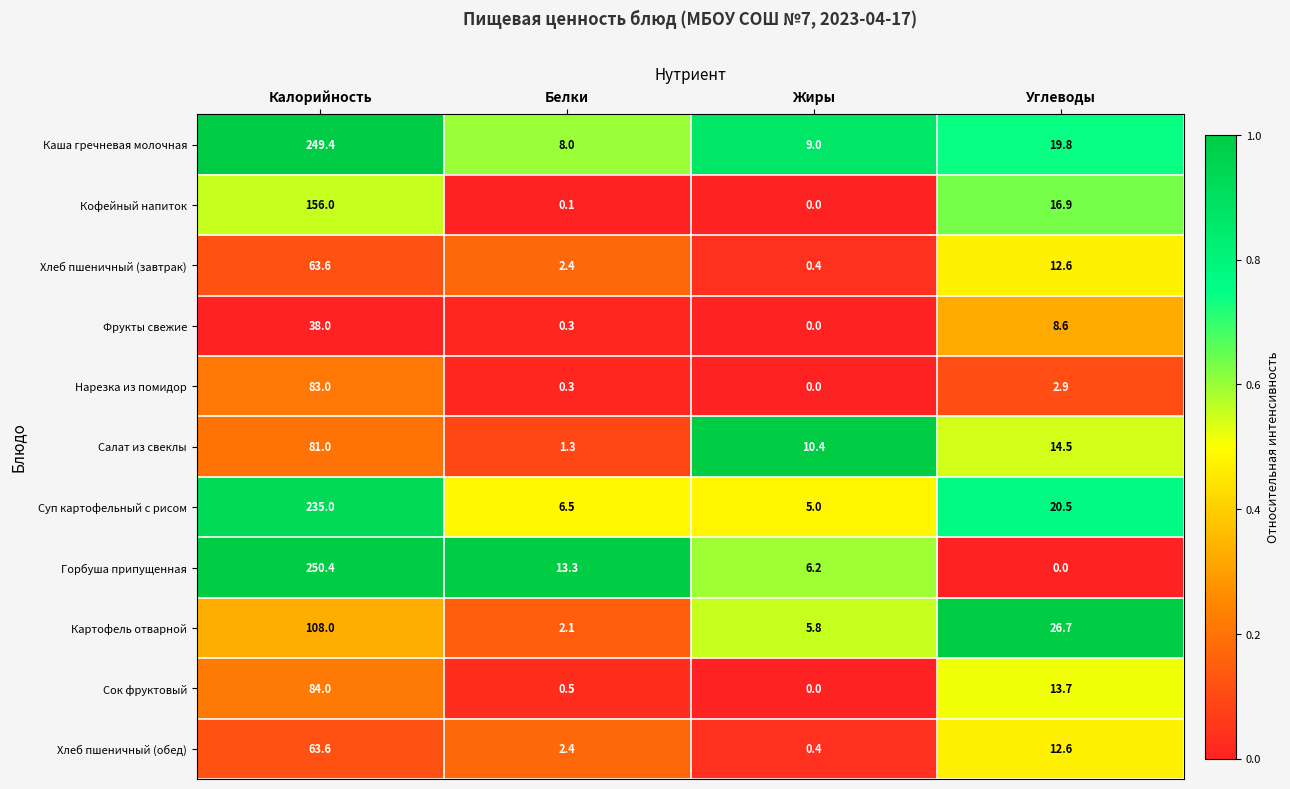

What is the maximum value shown in the chart?

250.4